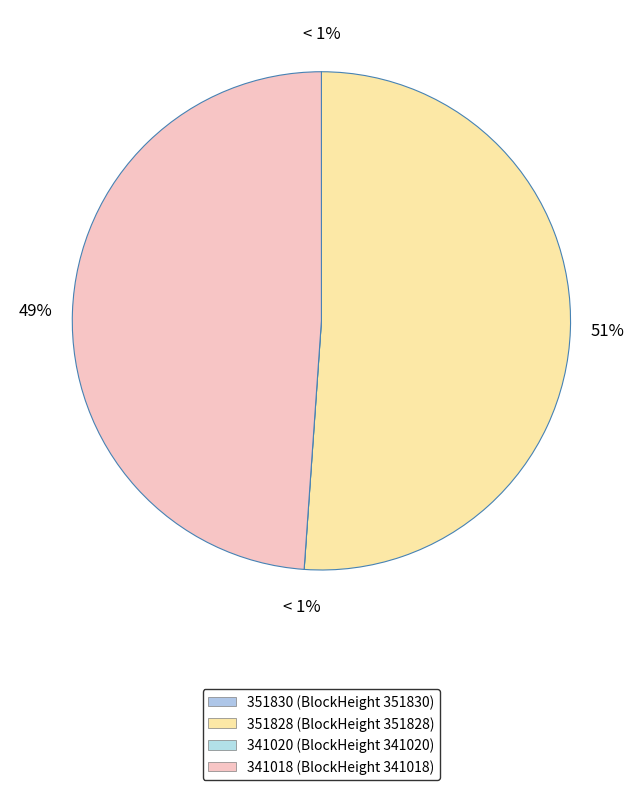

What is the ratio of the value at 341018 to the value at 351830?

42195.0